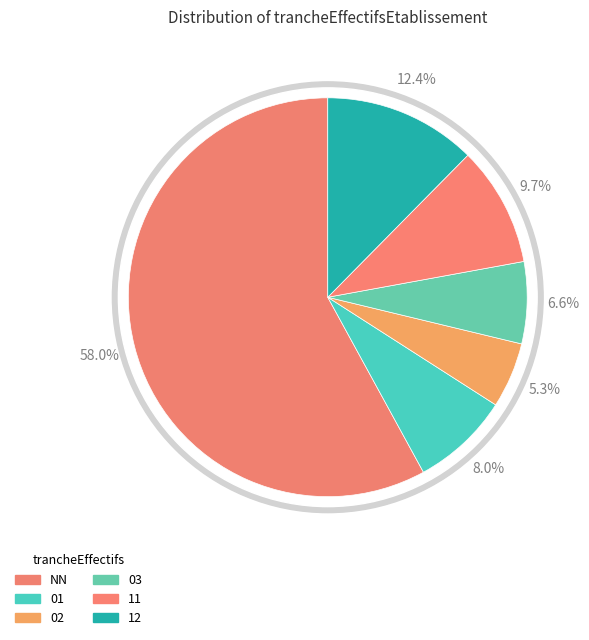

To the nearest percent, what is the combined percentage of 01 and NN?

66%